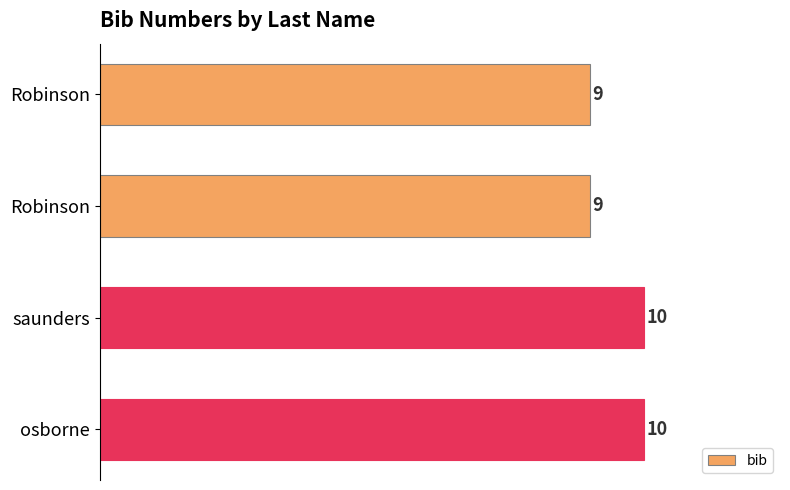

How many data points are less than 10?

2